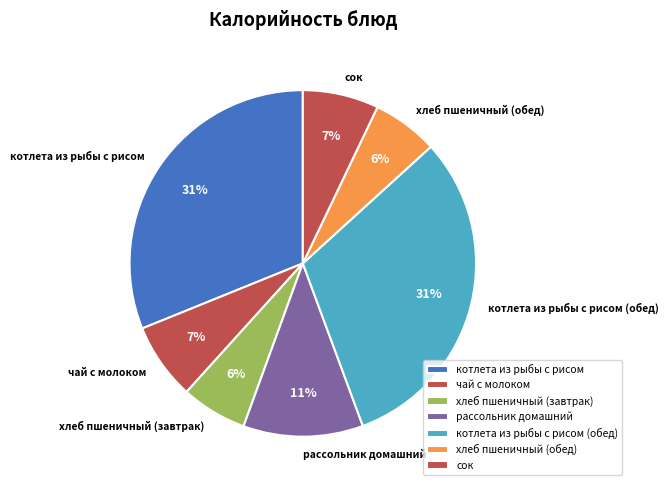

To the nearest percent, what percentage of the pie is рассольник домашний?

11%